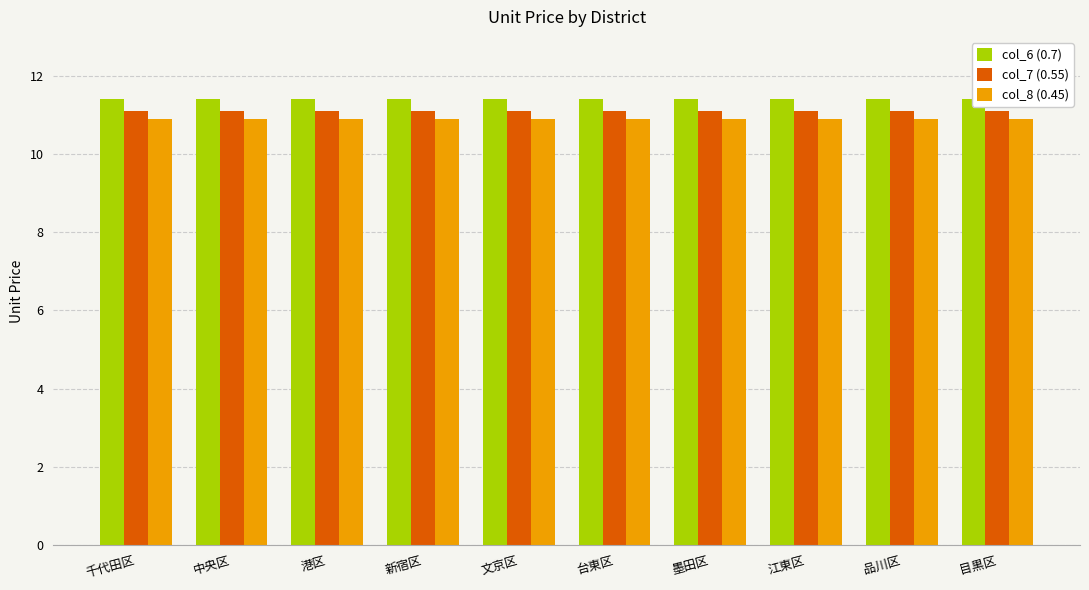

What position from the left is 墨田区?

7